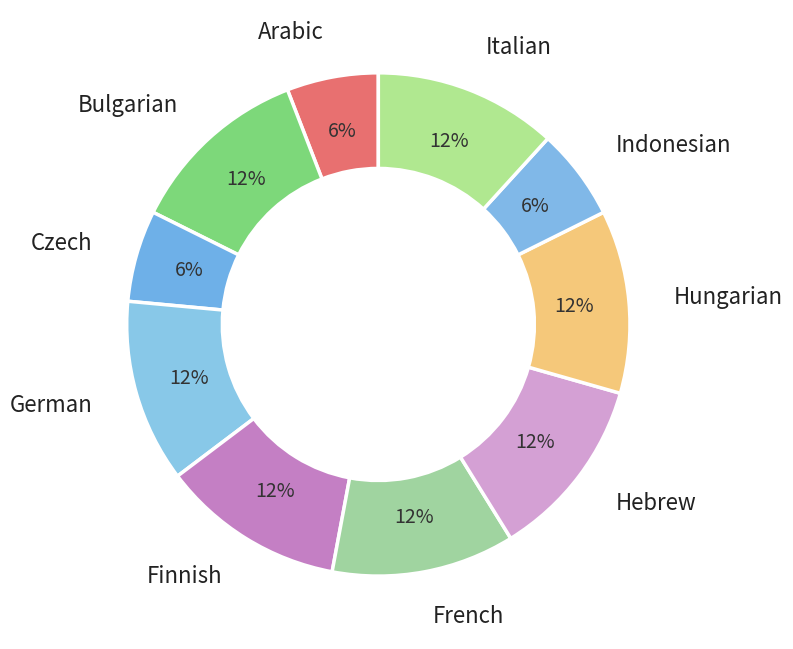

True or false: Hebrew accounts for 24% of the total.

False